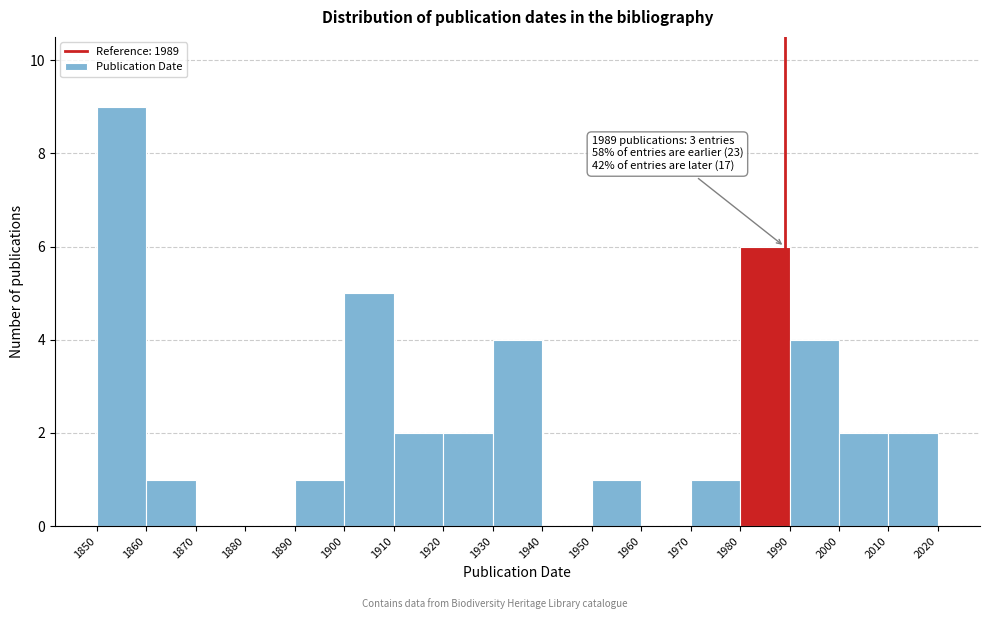

Over which range of the x-axis is the bar tallest?

1850 to 1860